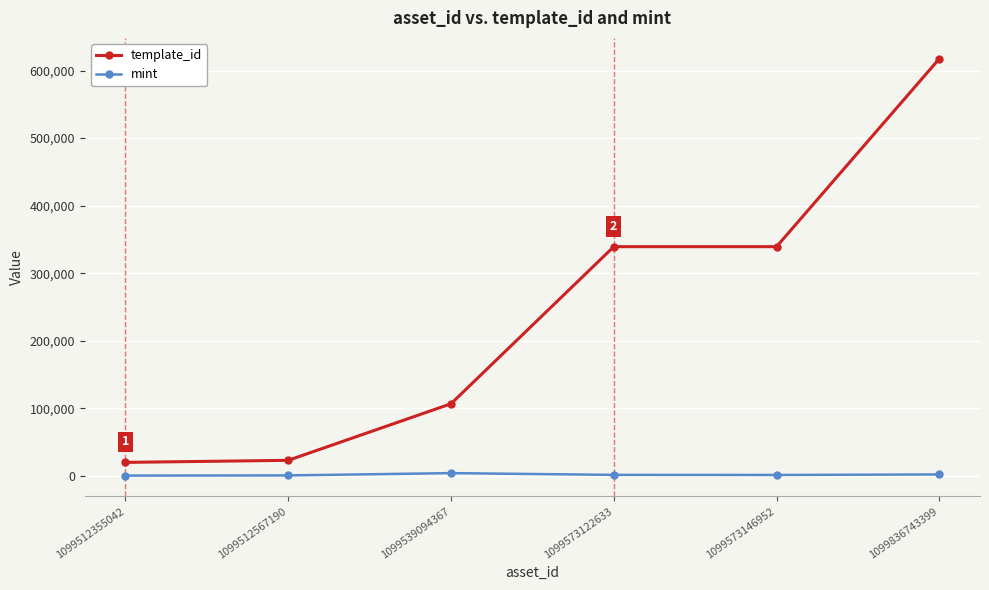

What is the value of the template_id point at the 2nd from the left?

22896